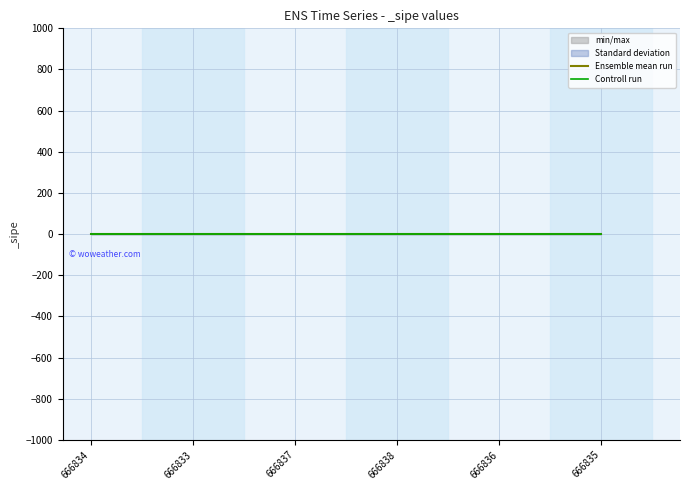

Which series has the largest range (max minus min)?

Ensemble mean run